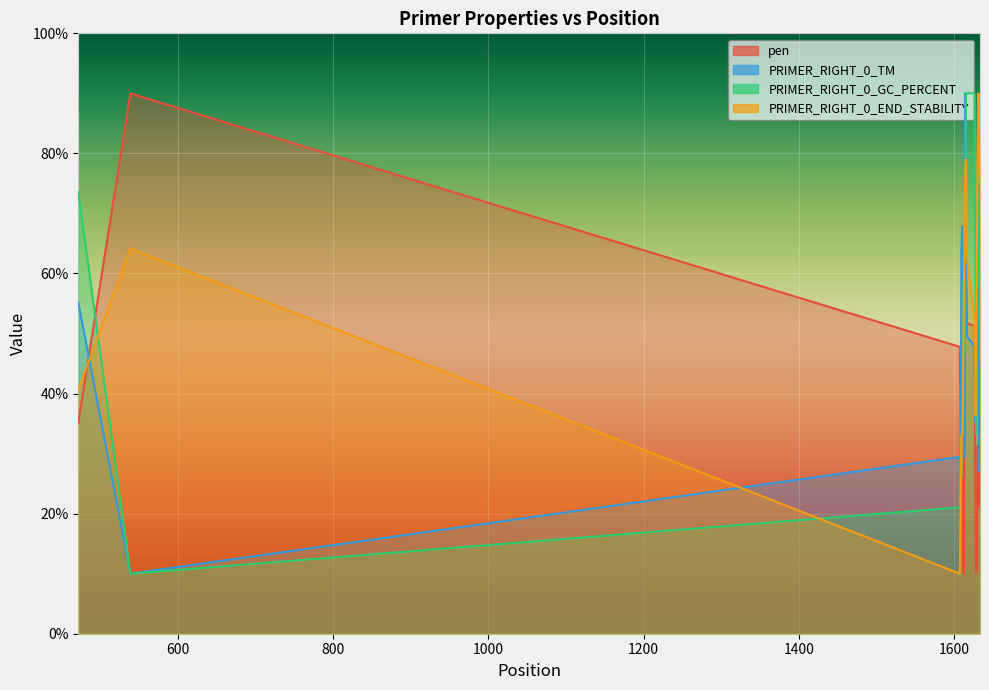

True or false: PRIMER_RIGHT_0_TM has more than 1 points higher than both neighbors.

True